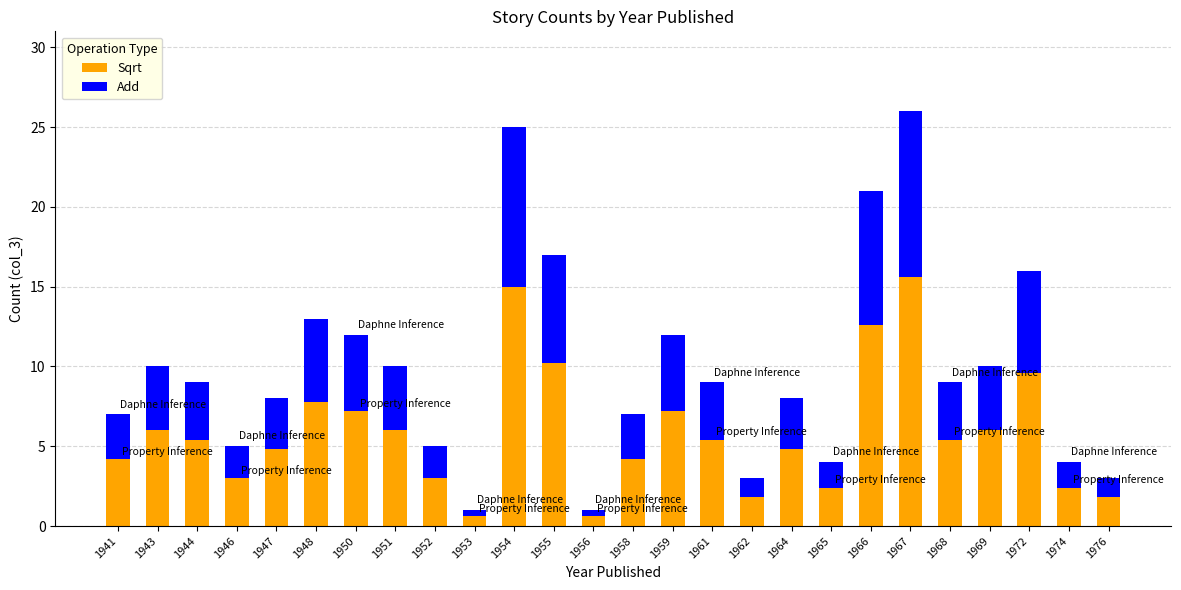

True or false: Sqrt has a value of 5.4 at 1968.

True